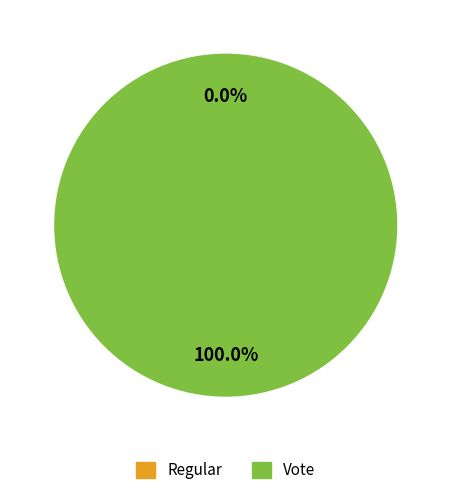

How many slices are in this pie chart?

2